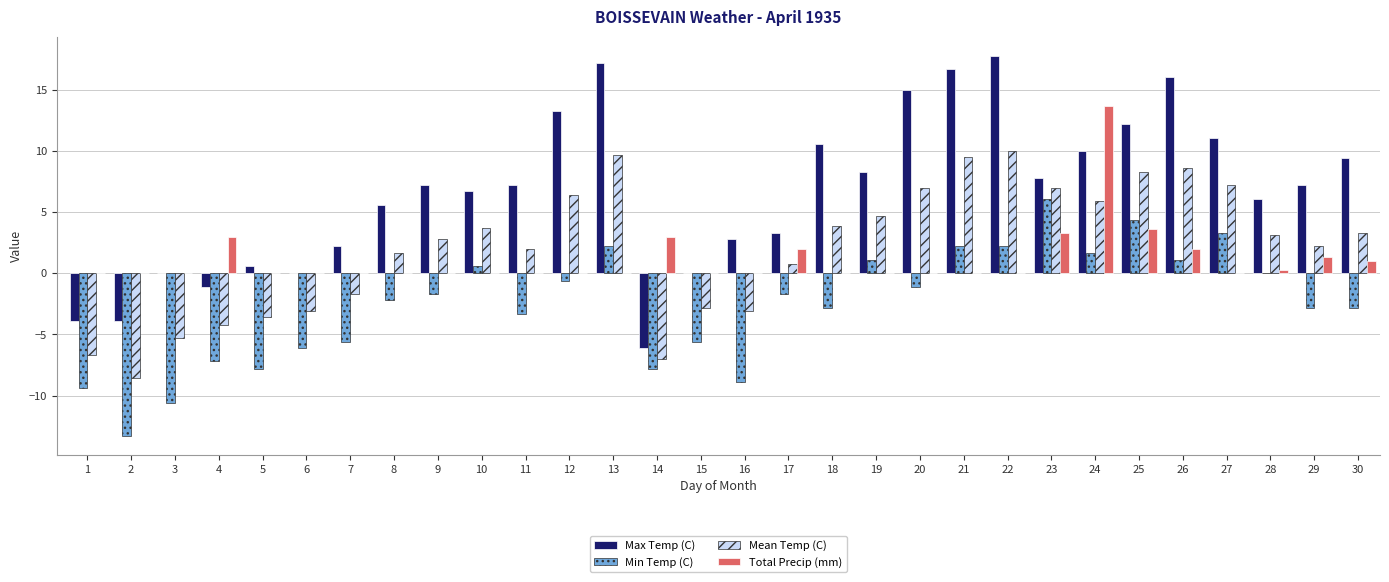

The Max Temp (C) series shows 26.9 at 22. True or false?

False